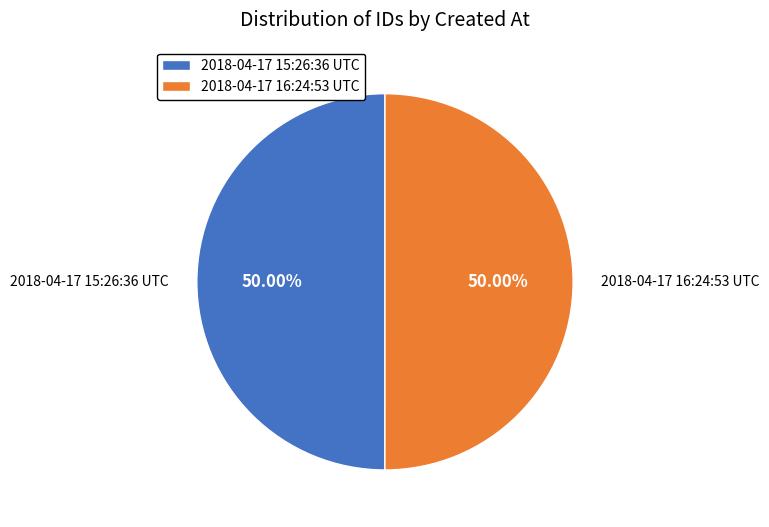

How many slices are in this pie chart?

2